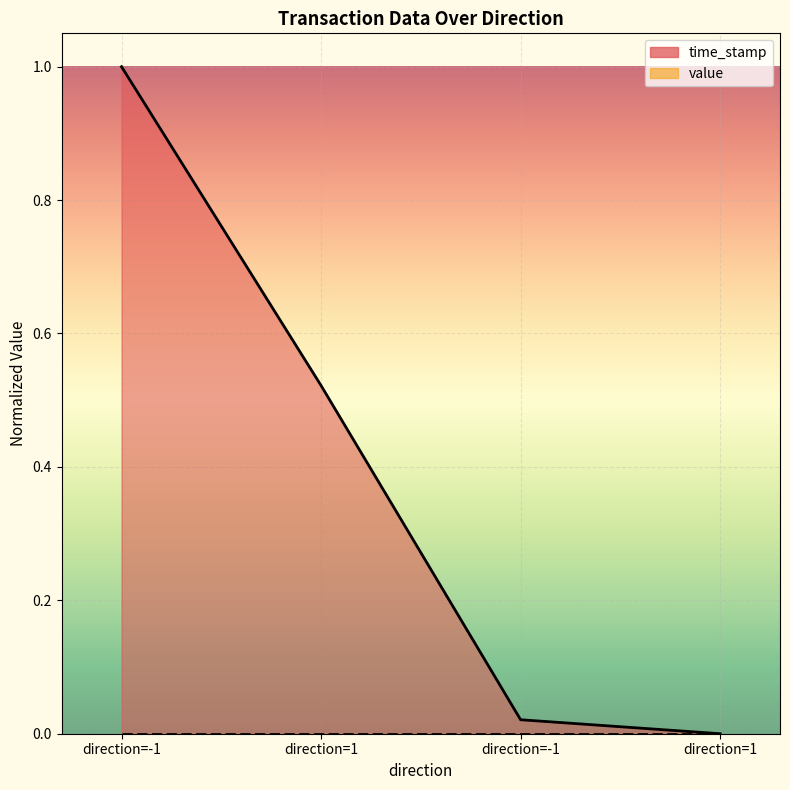

Approximately how many times larger is the value at direction=1 compared to direction=-1?

0.5